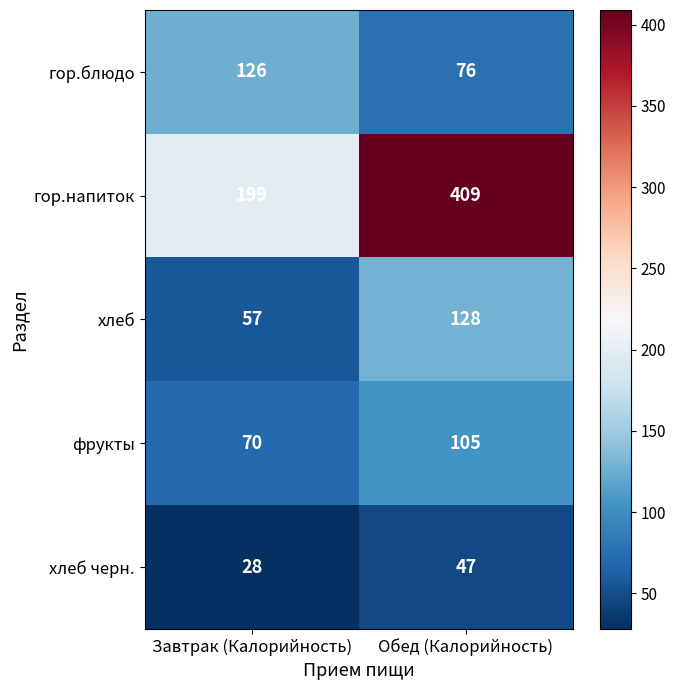

The хлеб series shows 29 at Завтрак (Калорийность). True or false?

False